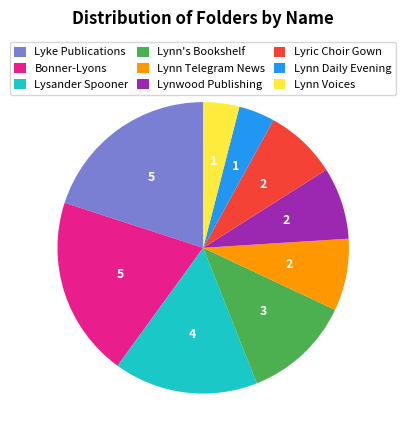

Approximately how many times larger is the value at Lyric Choir Gown compared to Lynn Voices?

2.0